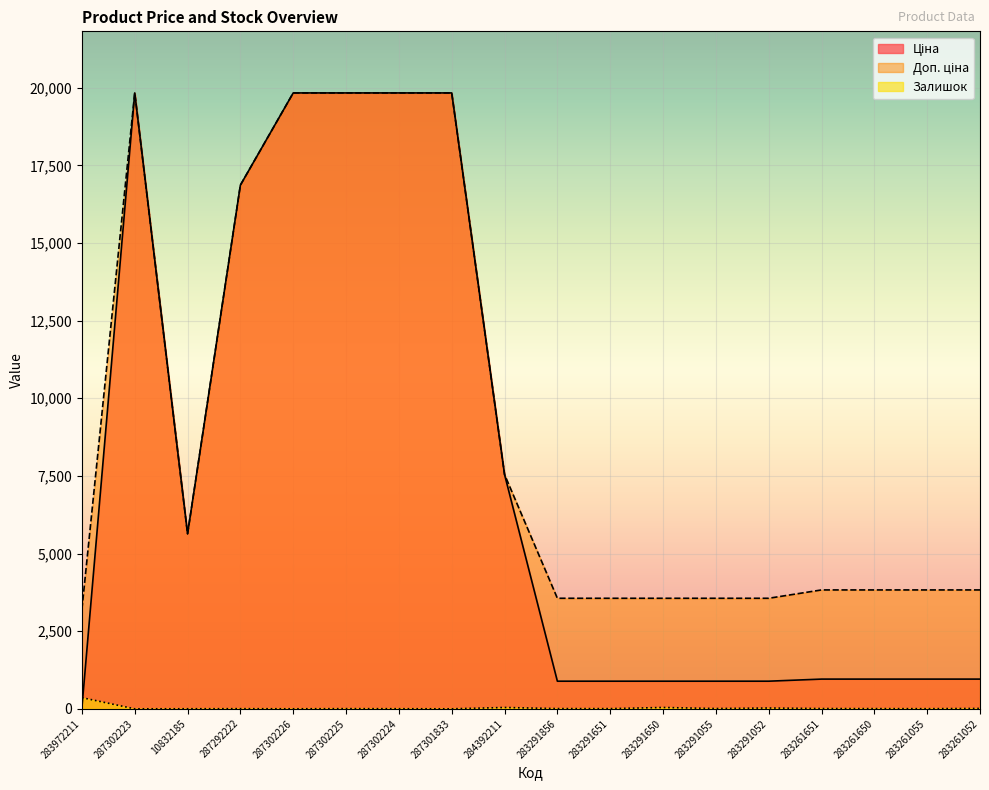

Which series has the largest total across all categories?

Доп. ціна